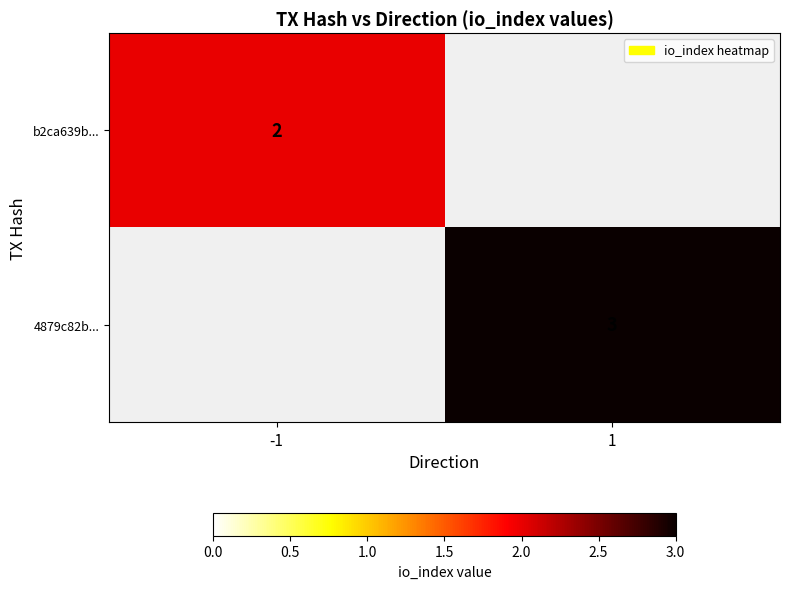

True or false: 4879c82b... has a value of 3 at 1.

True